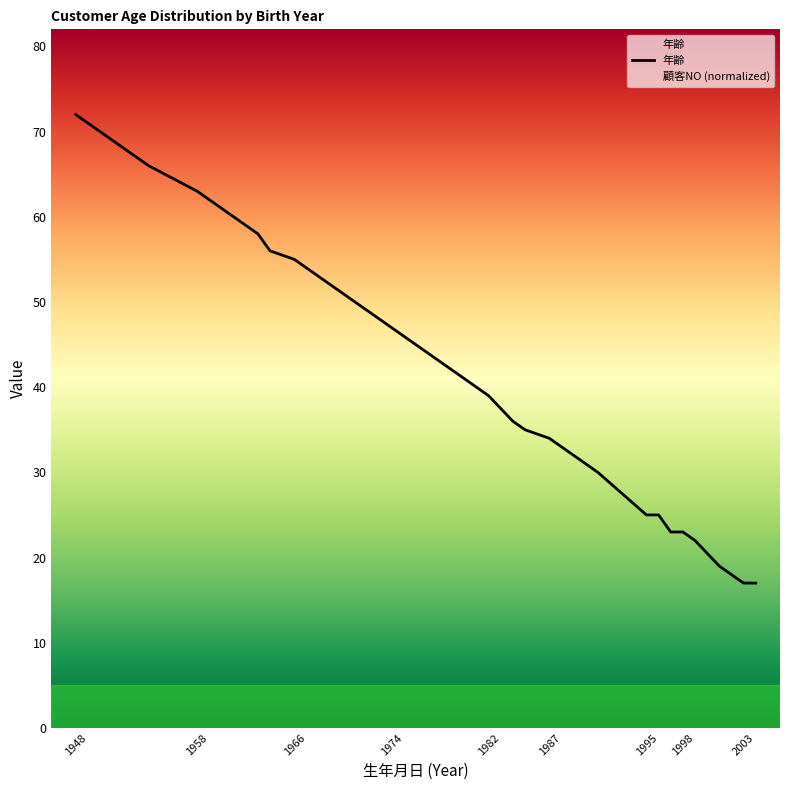

True or false: the data has more than 1 interior local peaks.

False